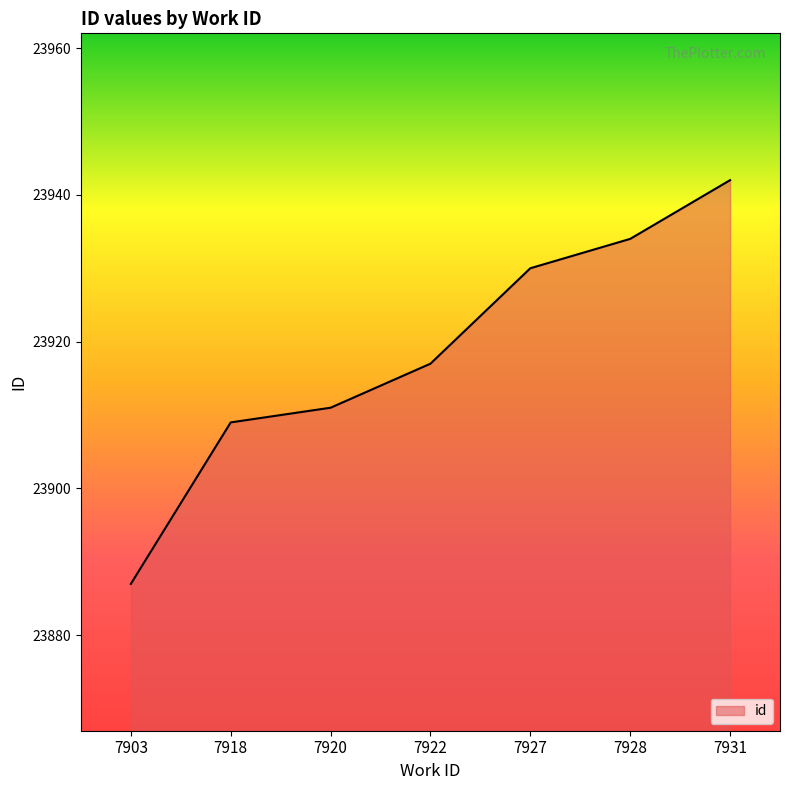

Reading left to right, what are all the values shown in this chart?

23887	23909	23911	23917	23930	23934	23942